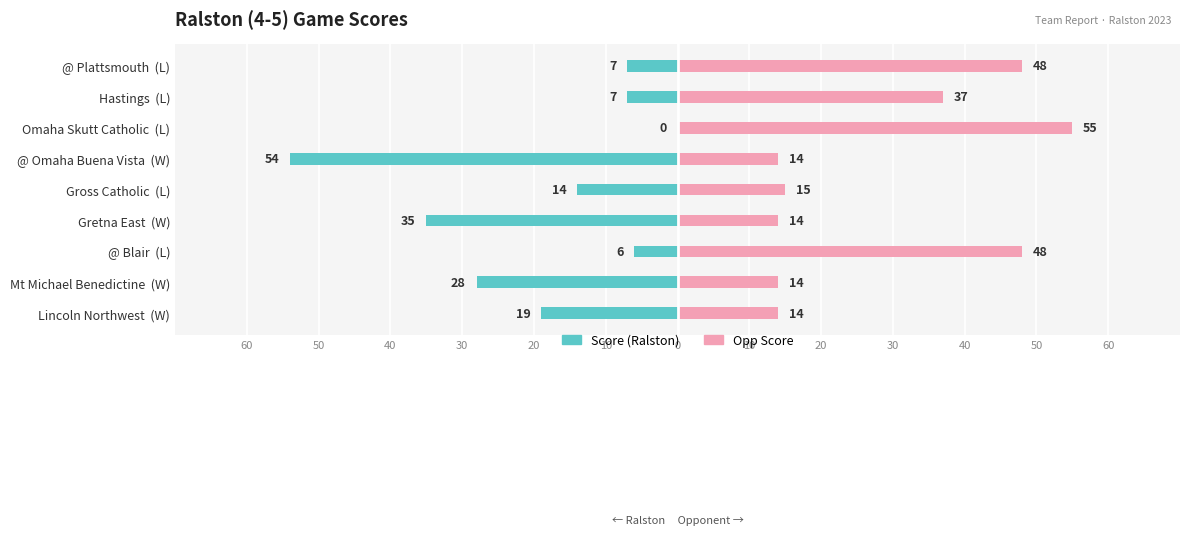

Rank the series at 0 from lowest to highest value.

Score, Opp Score